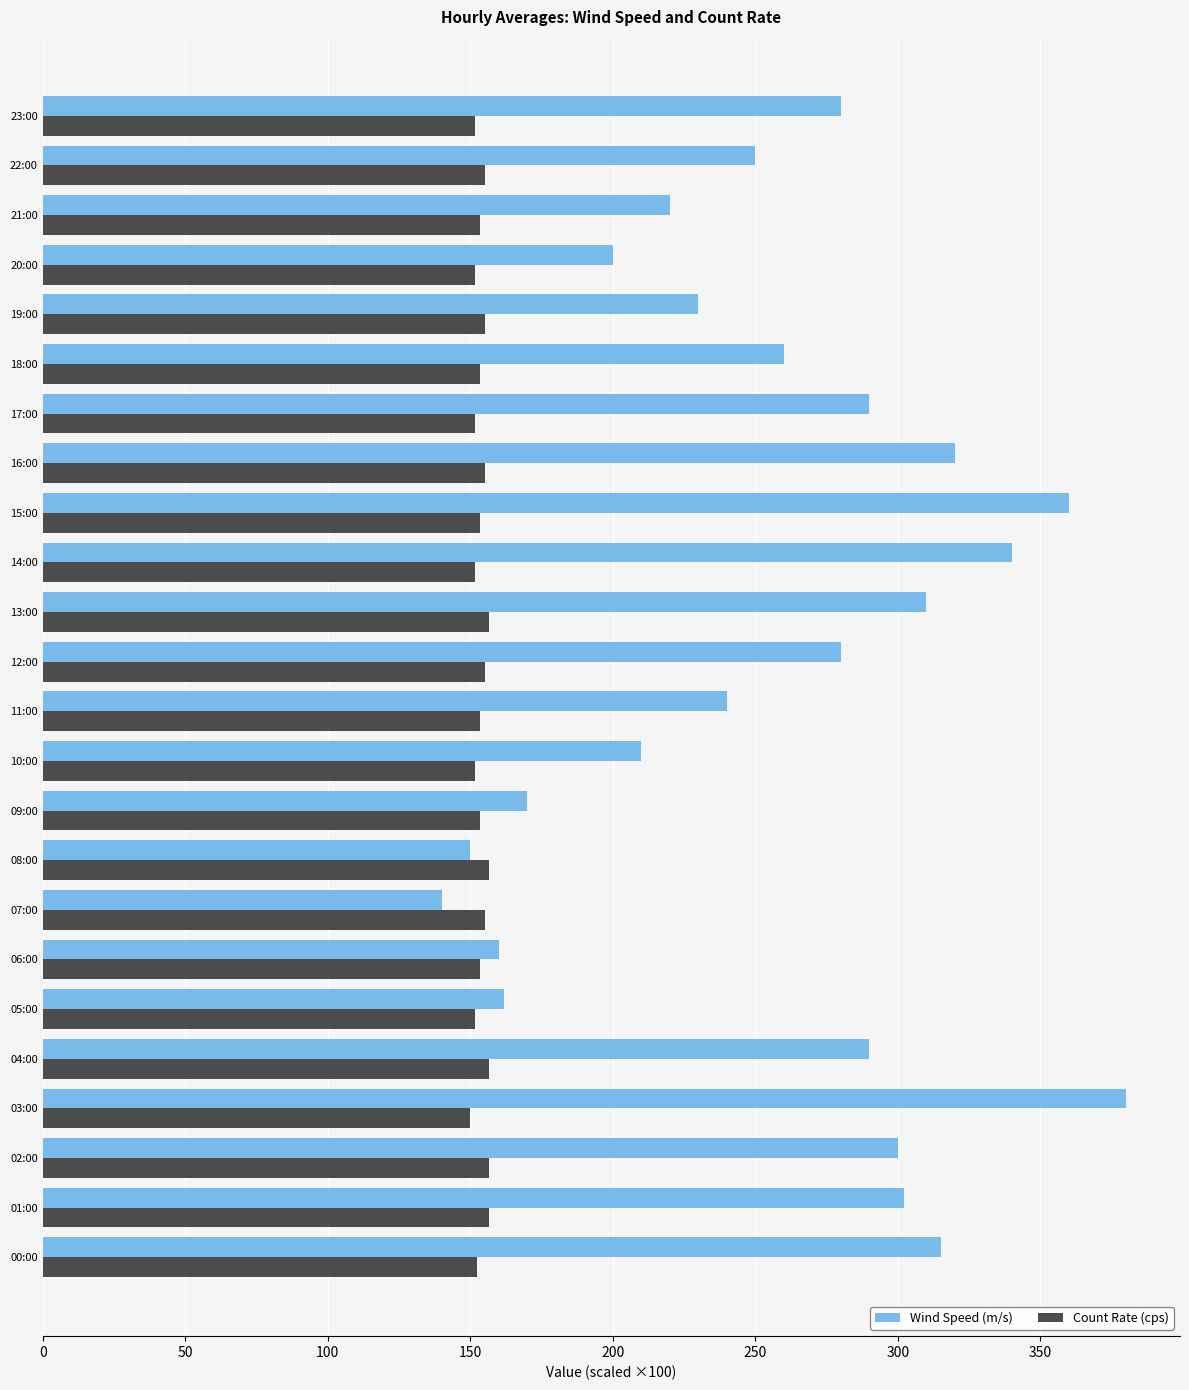

List the series in order of their peak value, lowest first.

Count Rate (cps), Wind Speed (m/s)